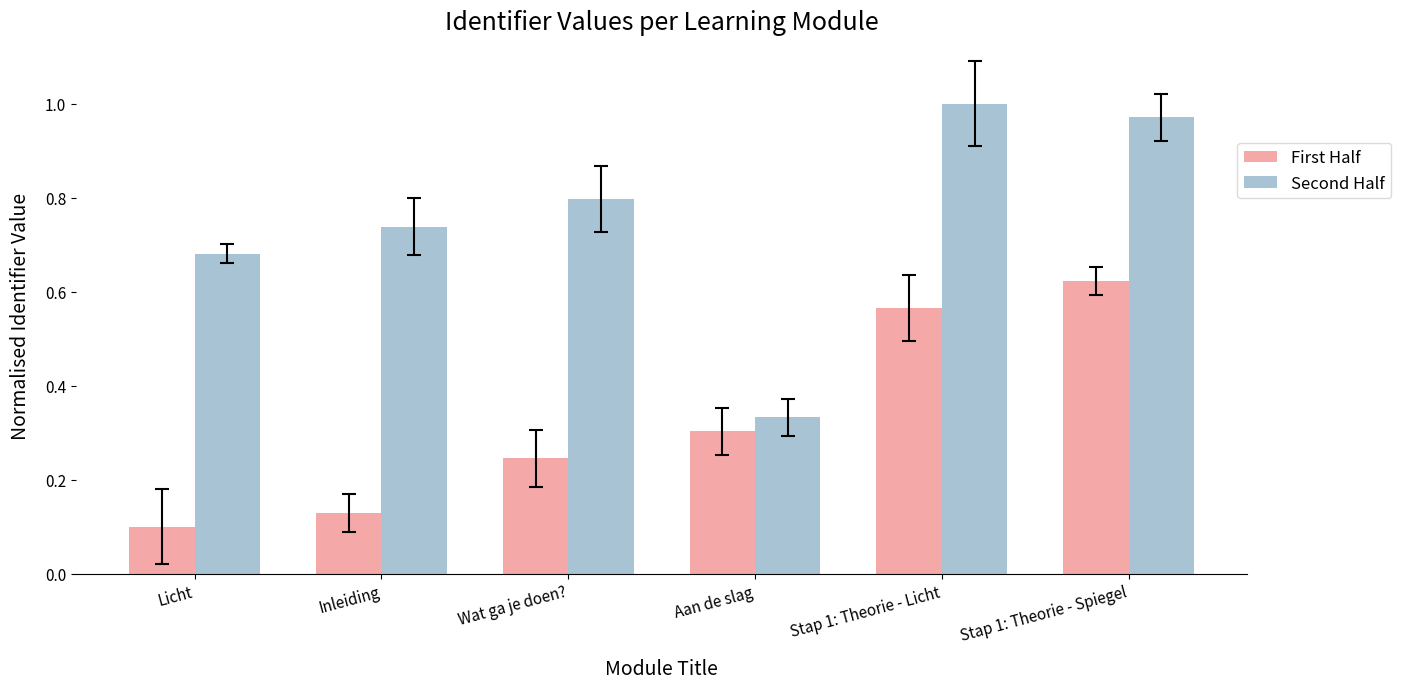

List the series in order of their overall mean, highest first.

Second Half, First Half